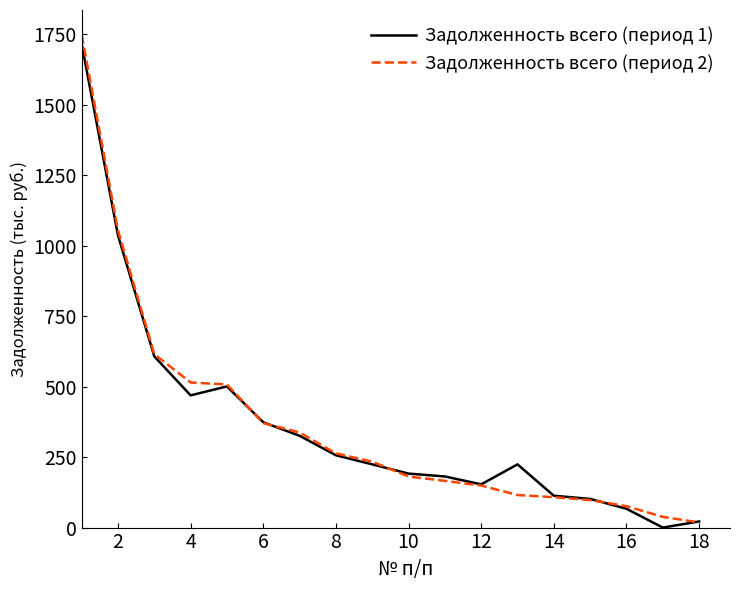

What is the maximum value shown in the chart?

1749.2